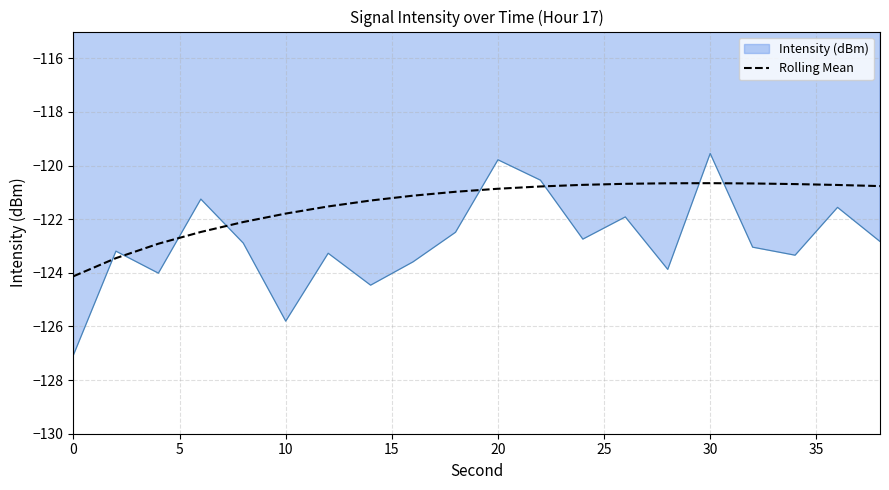

What is the maximum value shown in the chart?

-119.5